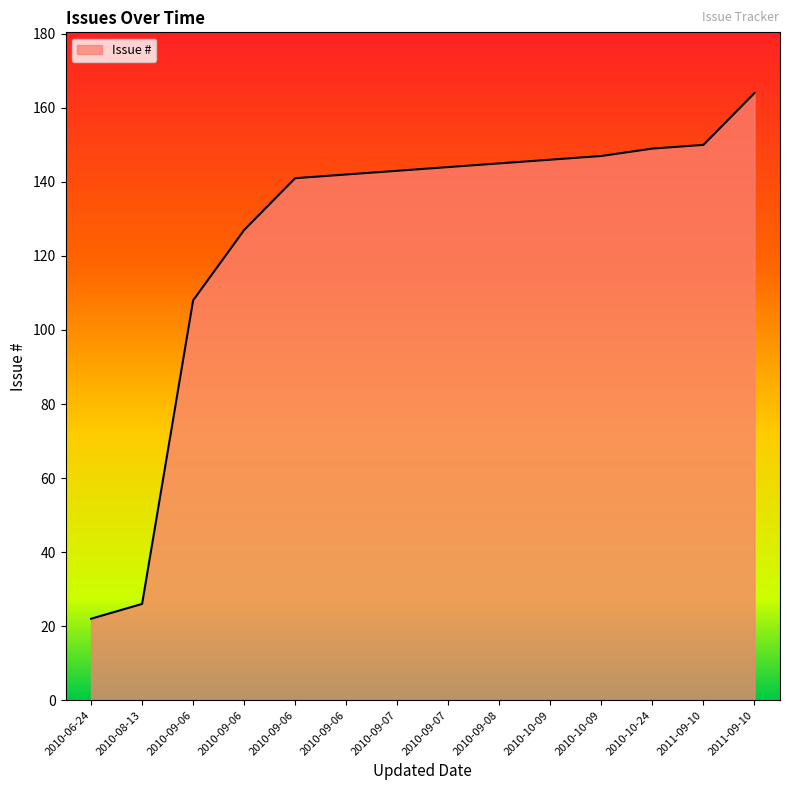

Approximately how many times larger is the value at 2011-09-10 compared to 2011-09-10?

0.9